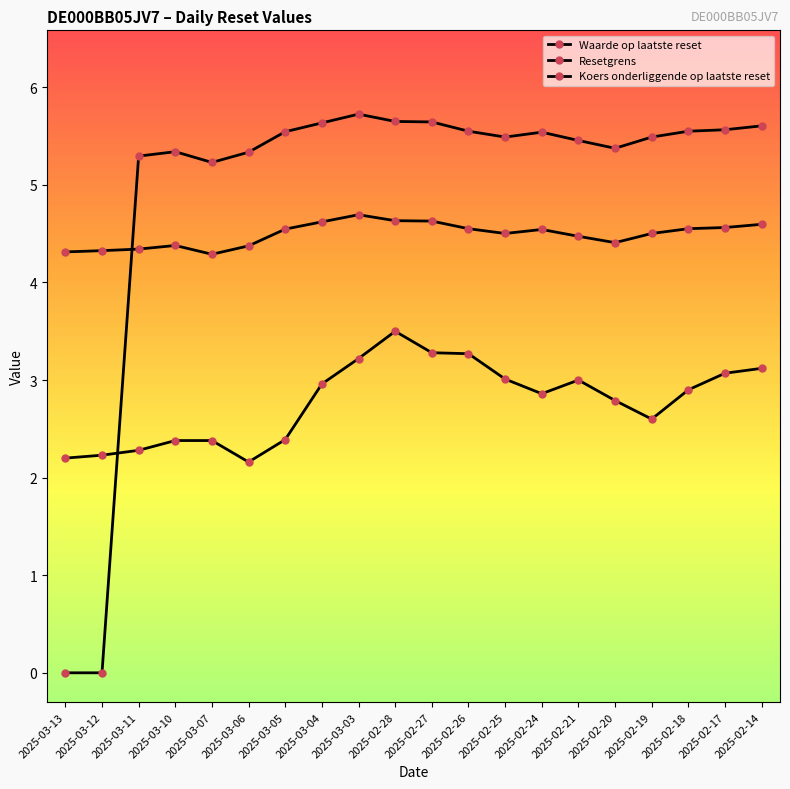

Is this an area chart (filled region under the line)?

No